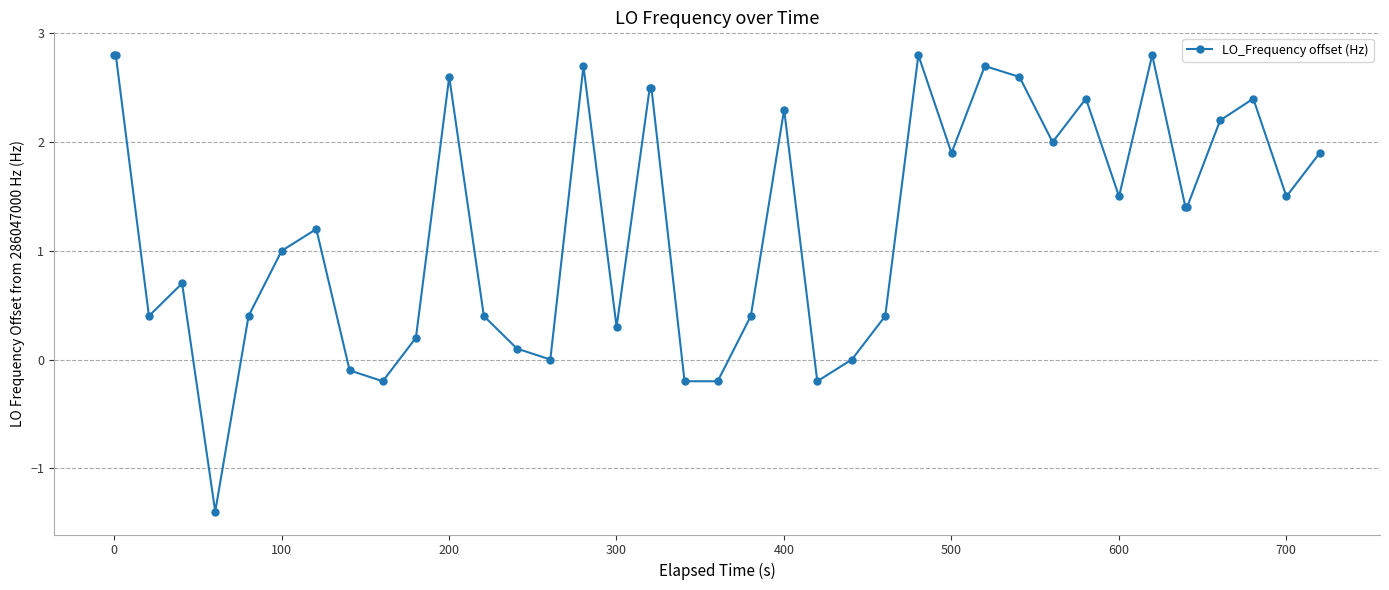

What is the maximum value shown in the chart?

2.8